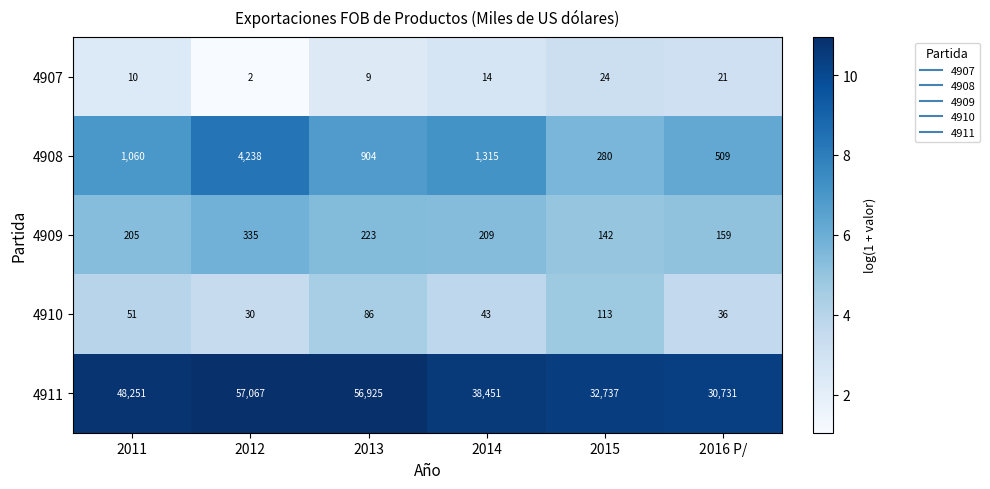

Which category has the lowest value in the 4907 series?

2012